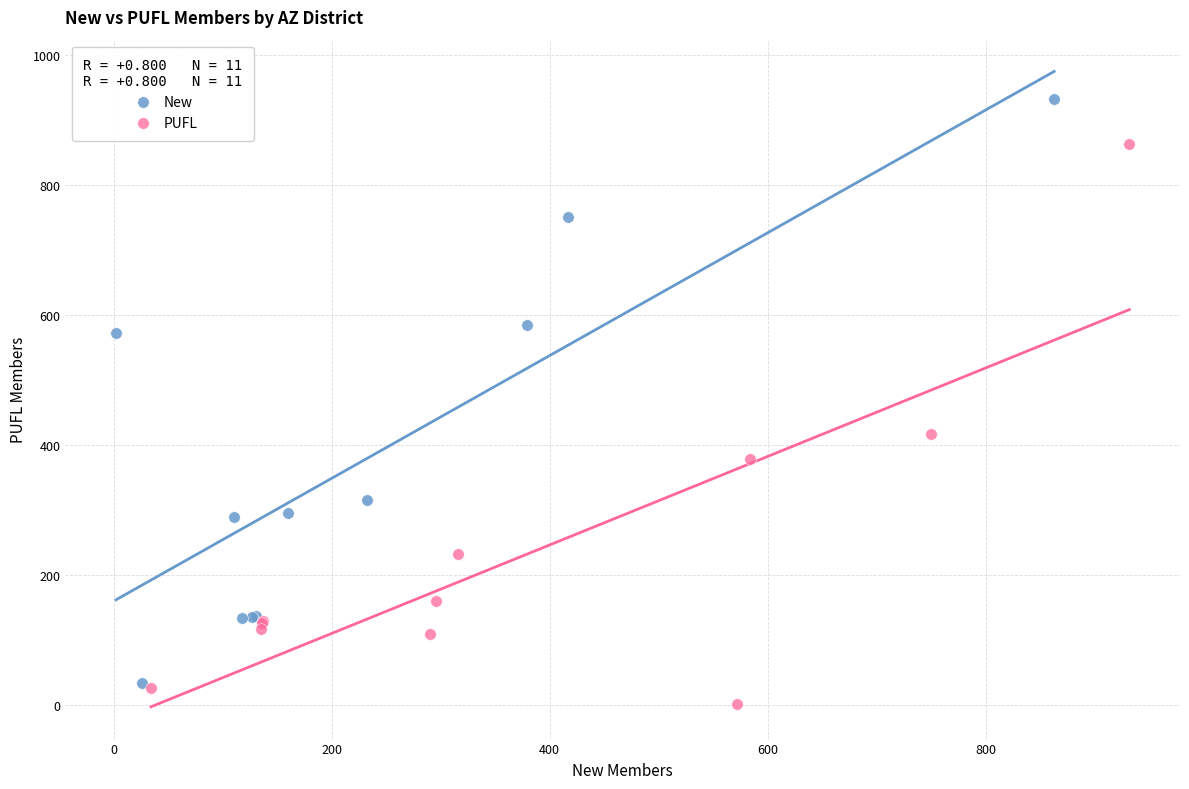

Which series contains the highest Y value?

New